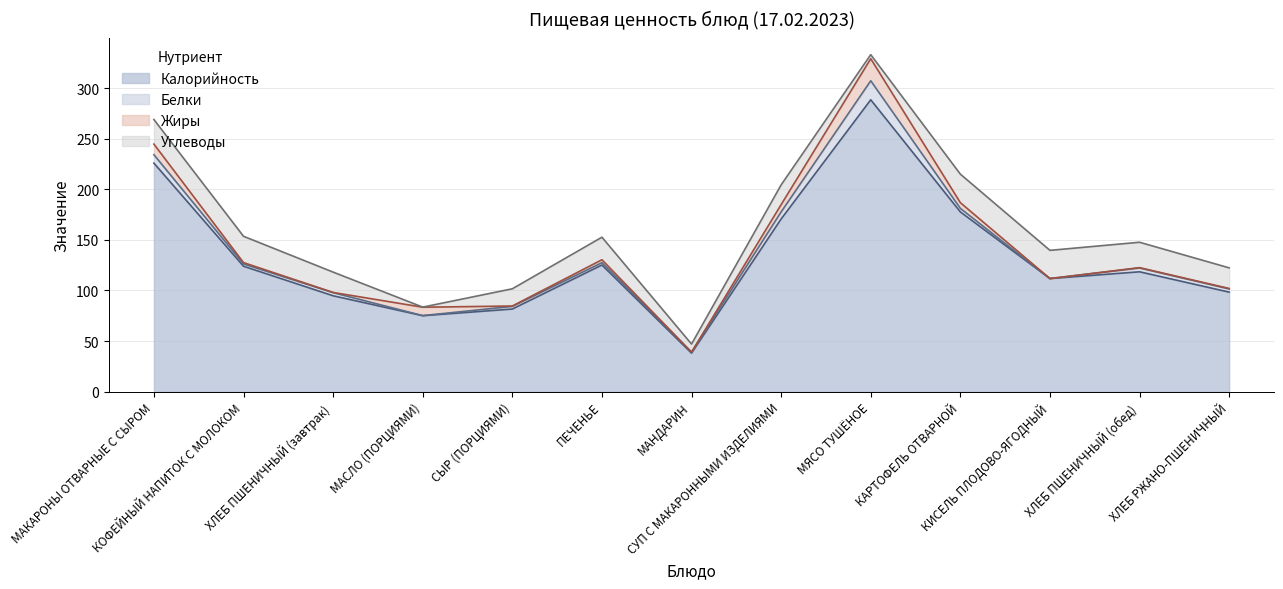

The Белки series shows 0.1 at МАСЛО (ПОРЦИЯМИ). True or false?

True